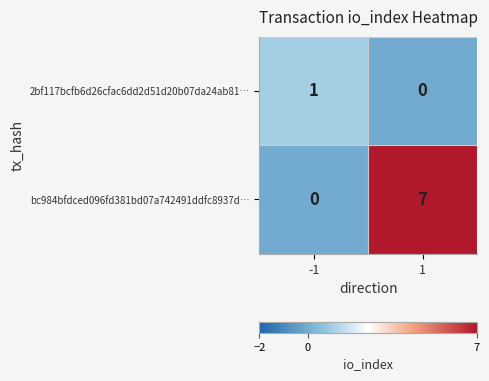

True or false: bc984bfdced096fd381bd07a742491ddfc8937d… has a value of 3 at 1.

False